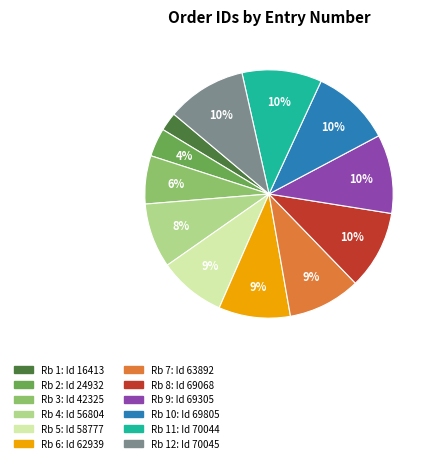

To the nearest percent, what is the difference between the largest and smallest slice percentages?

8%